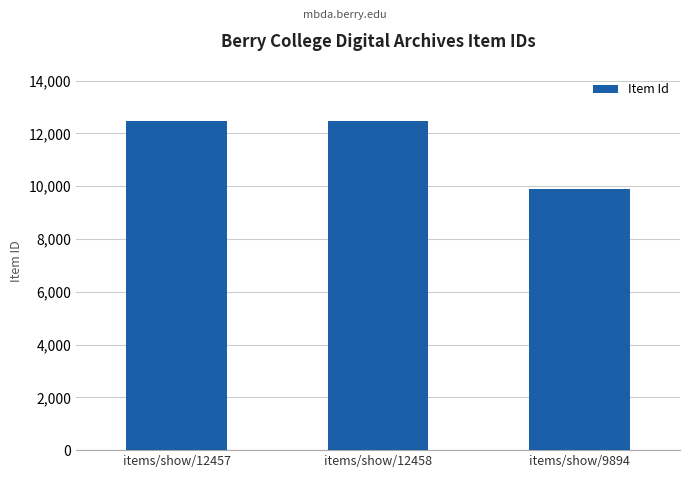

What is the change in value from items/show/12457 to items/show/9894?

-2563